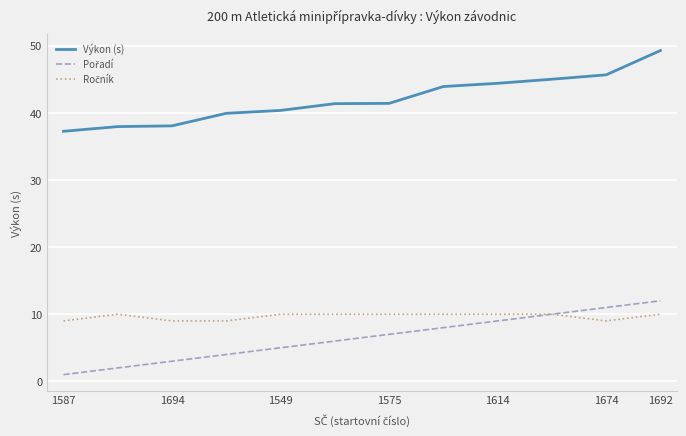

Which series has the largest range (max minus min)?

Výkon (s)